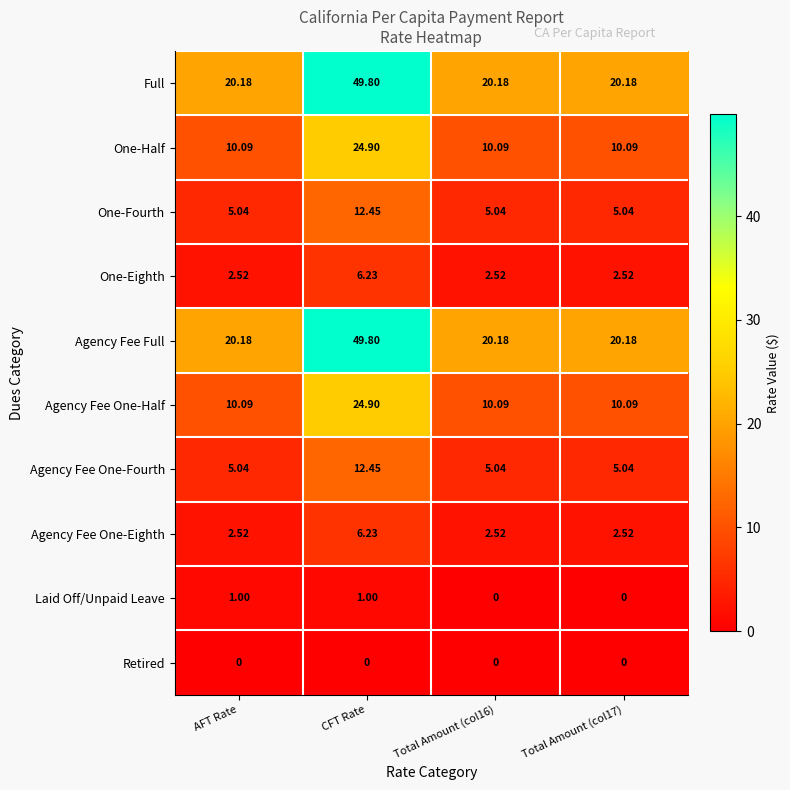

Which category has the highest value in the Agency Fee One-Fourth series?

CFT Rate